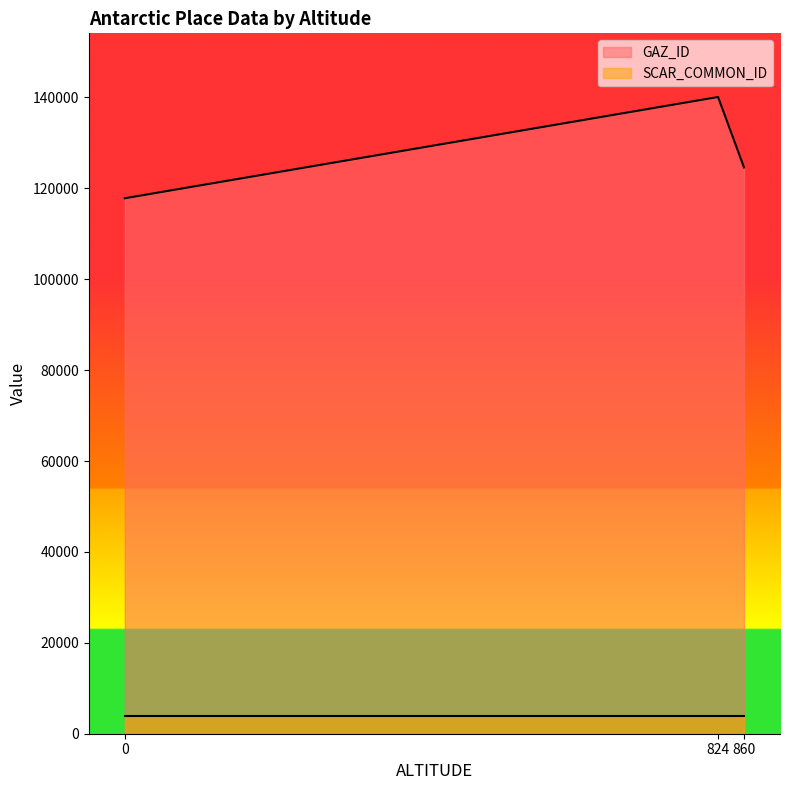

Which label corresponds to the smallest value in the chart?

824